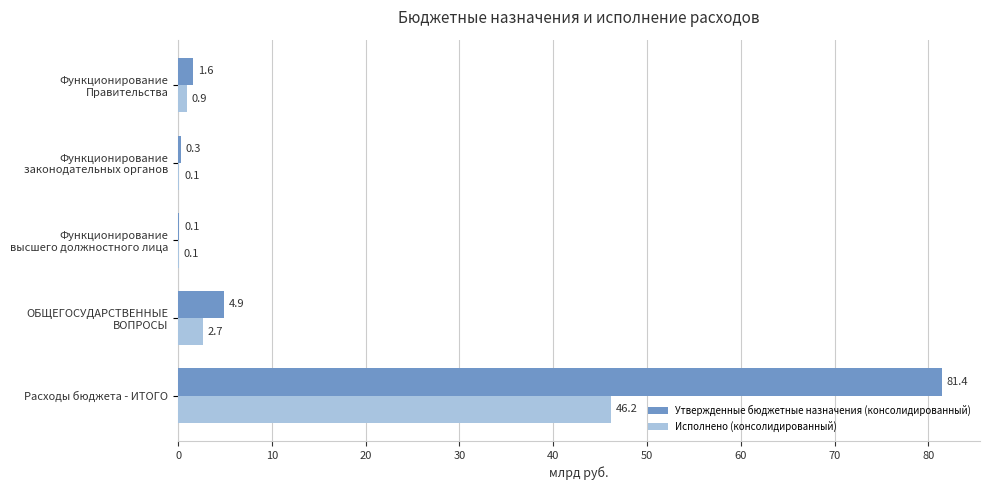

What is the greatest value displayed?

81.4